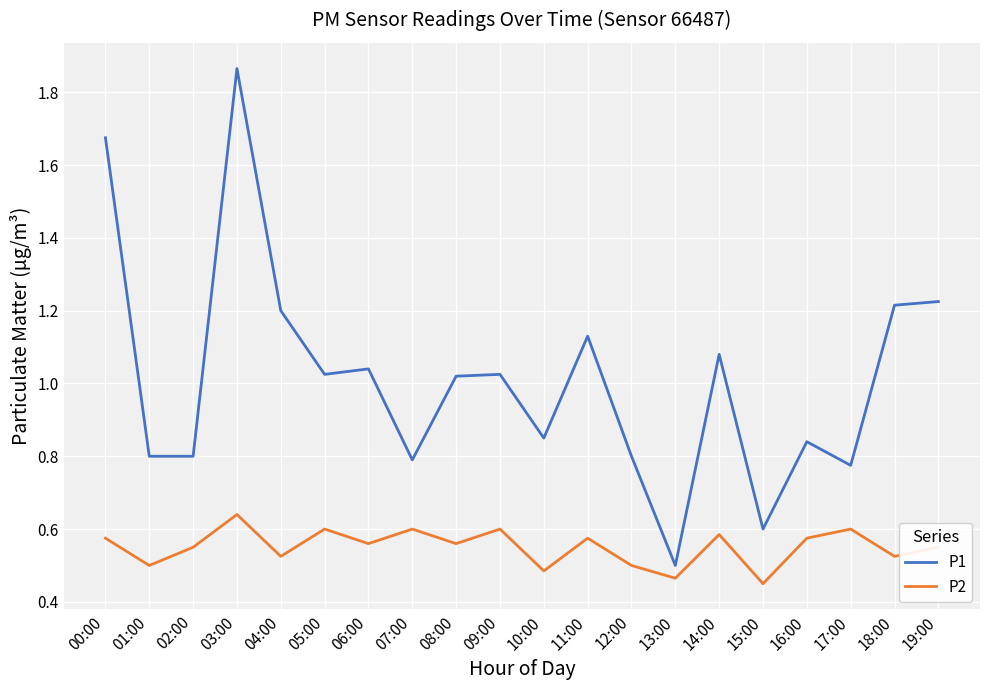

Which series changed the most between 07:00 and 08:00?

P1